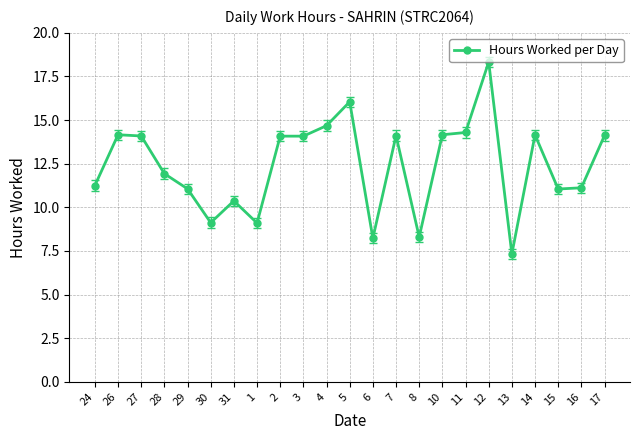

True or false: the data shows 14.2 at 14.

True